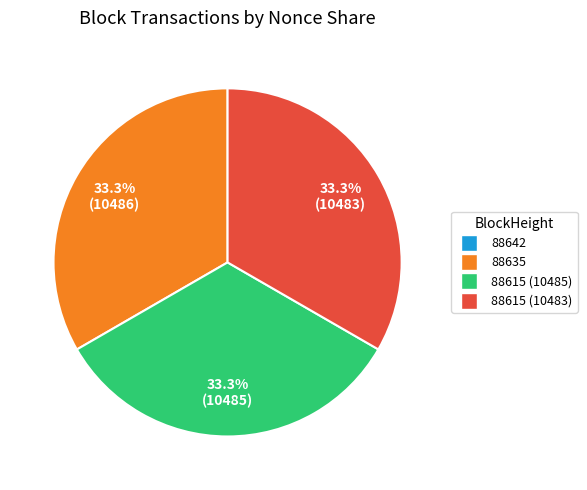

Is 88615 (10485) the majority of the pie?

No